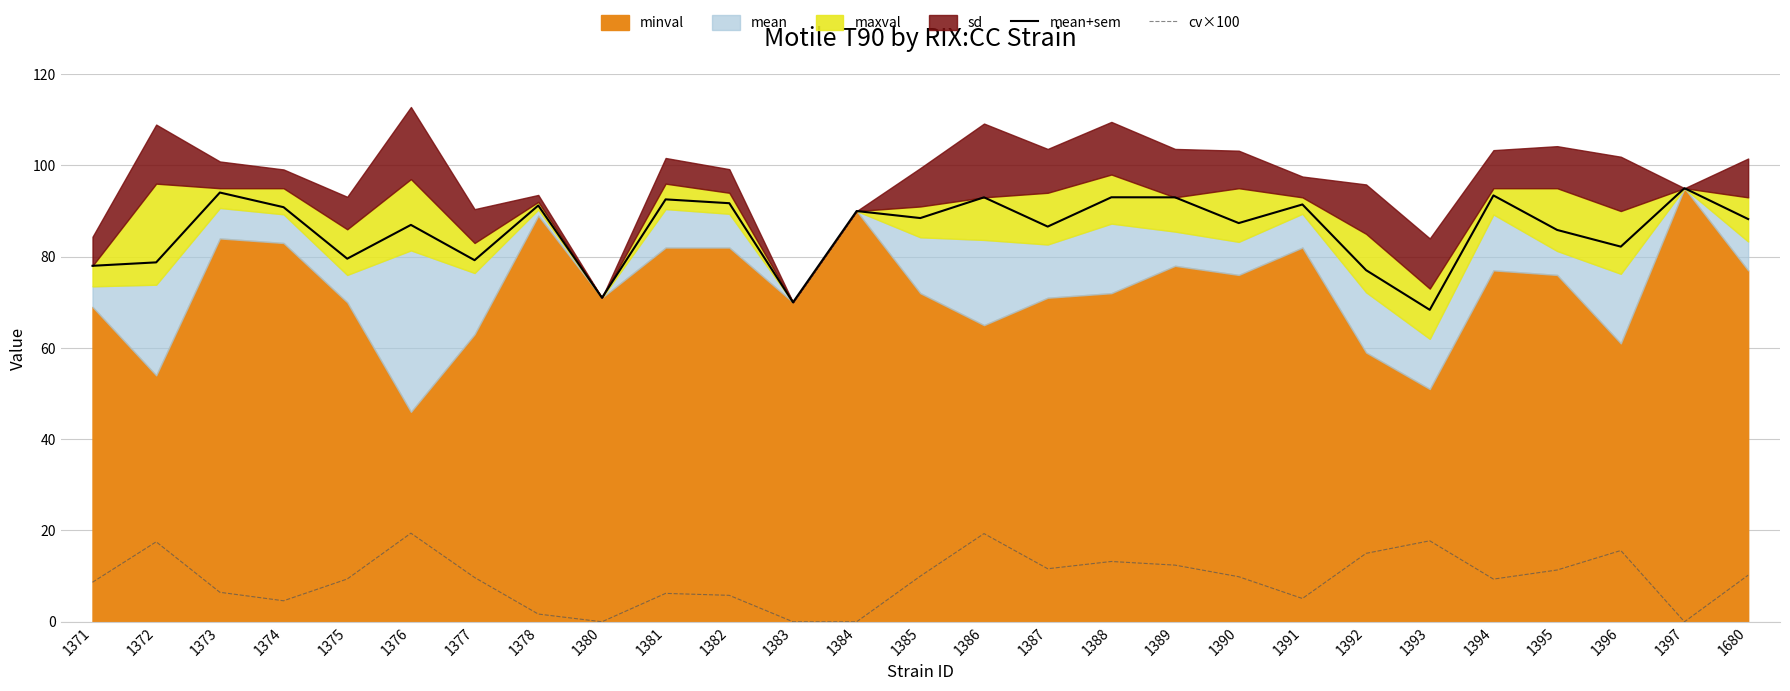

What is the spread (max minus min) of values at 1397?

95.0